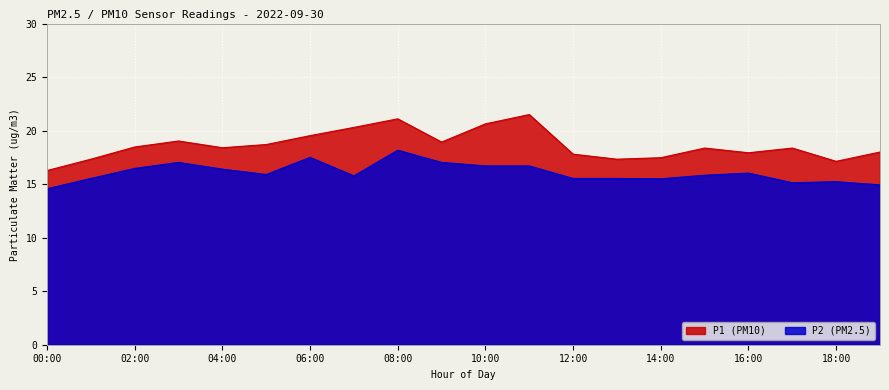

What are all the series names shown in the legend?

P1 (PM10), P2 (PM2.5)